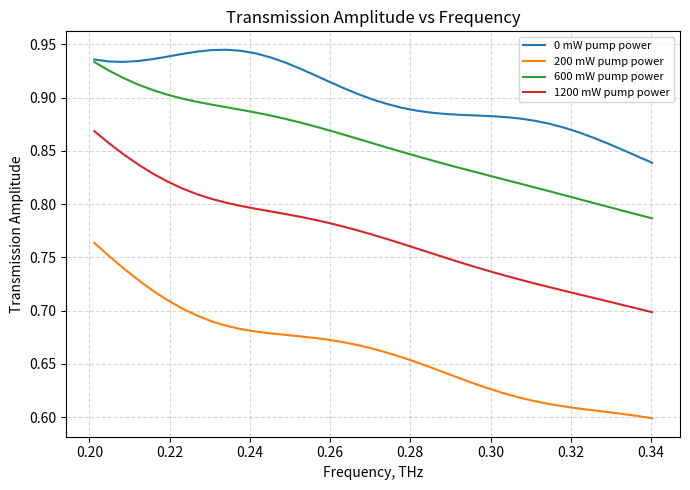

True or false: 0 mW pump power and 1200 mW pump power cross at least once.

False